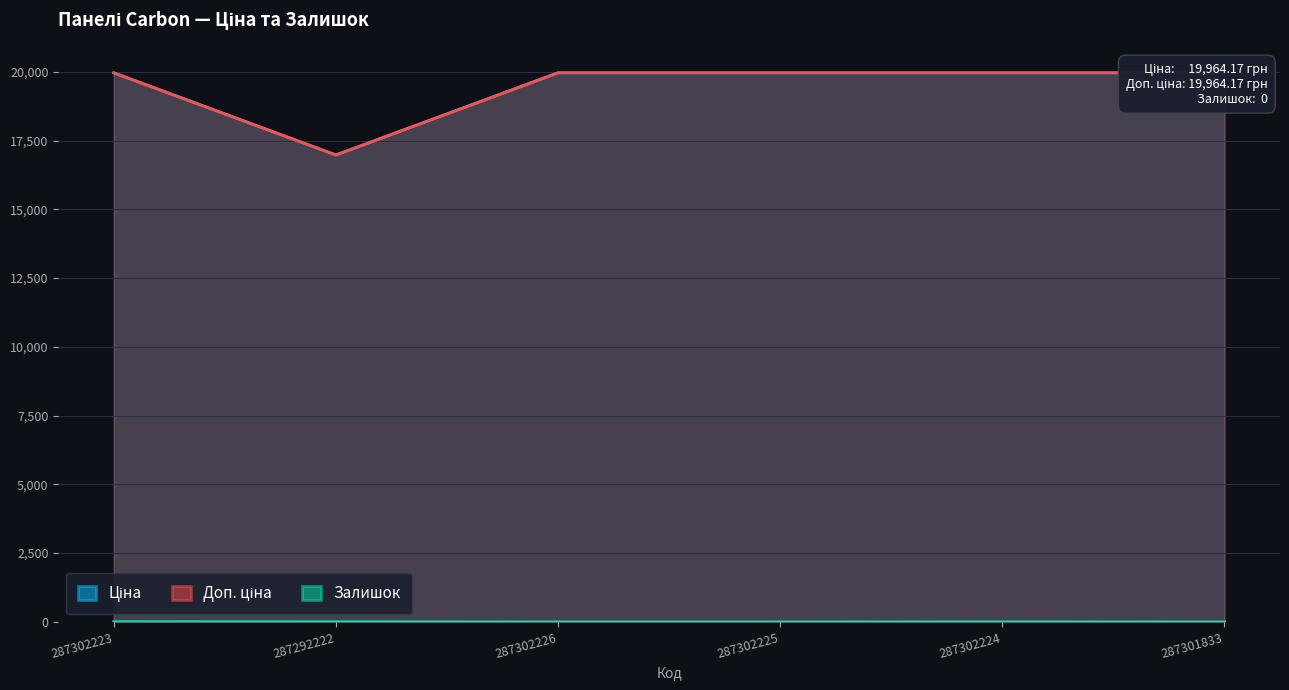

What is the difference between the highest and lowest values at 287301833?

19964.2